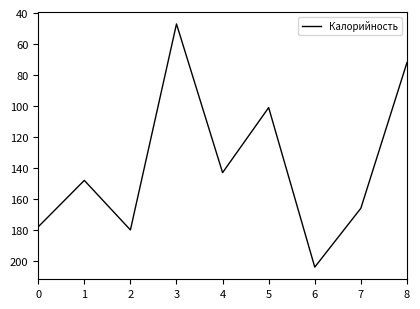

Where is the first local minimum?

1